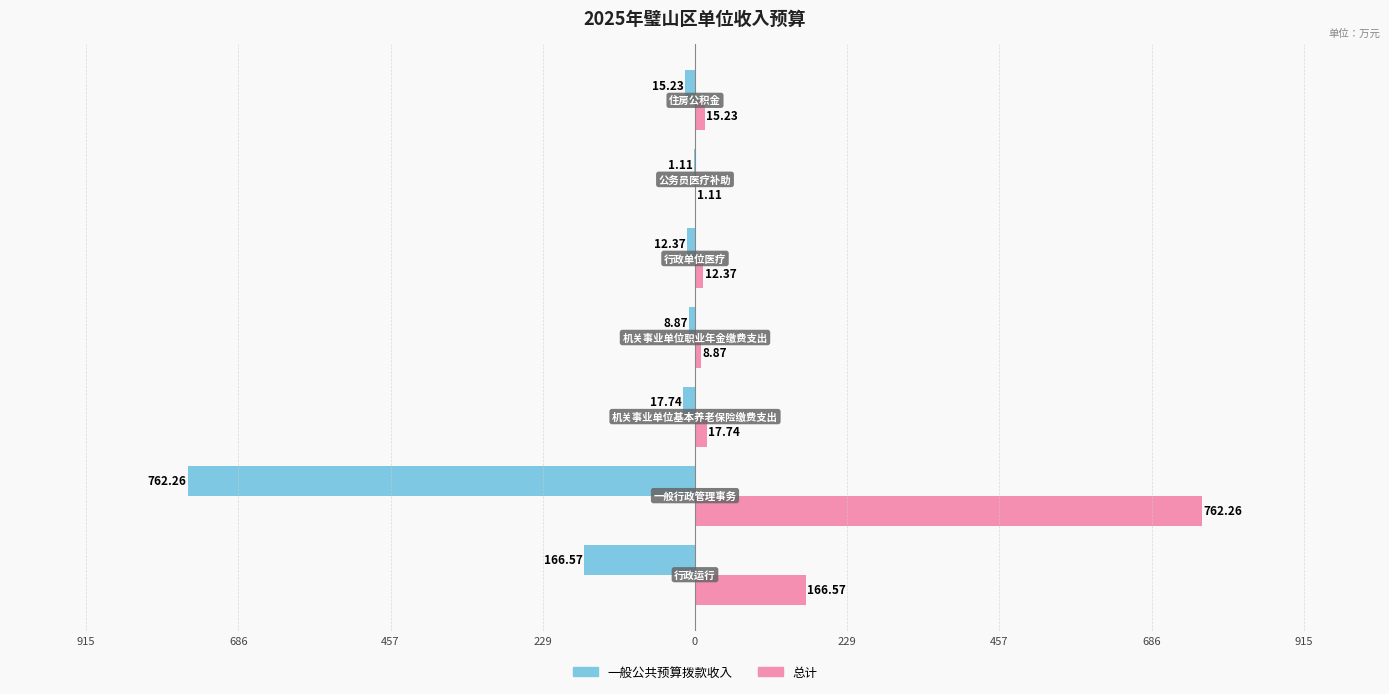

What are all the series names shown in the legend?

一般公共预算拨款收入, 总计